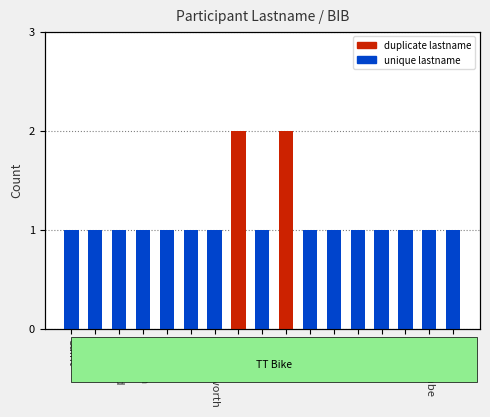

What is the difference between the values at Saint and Nye?

1